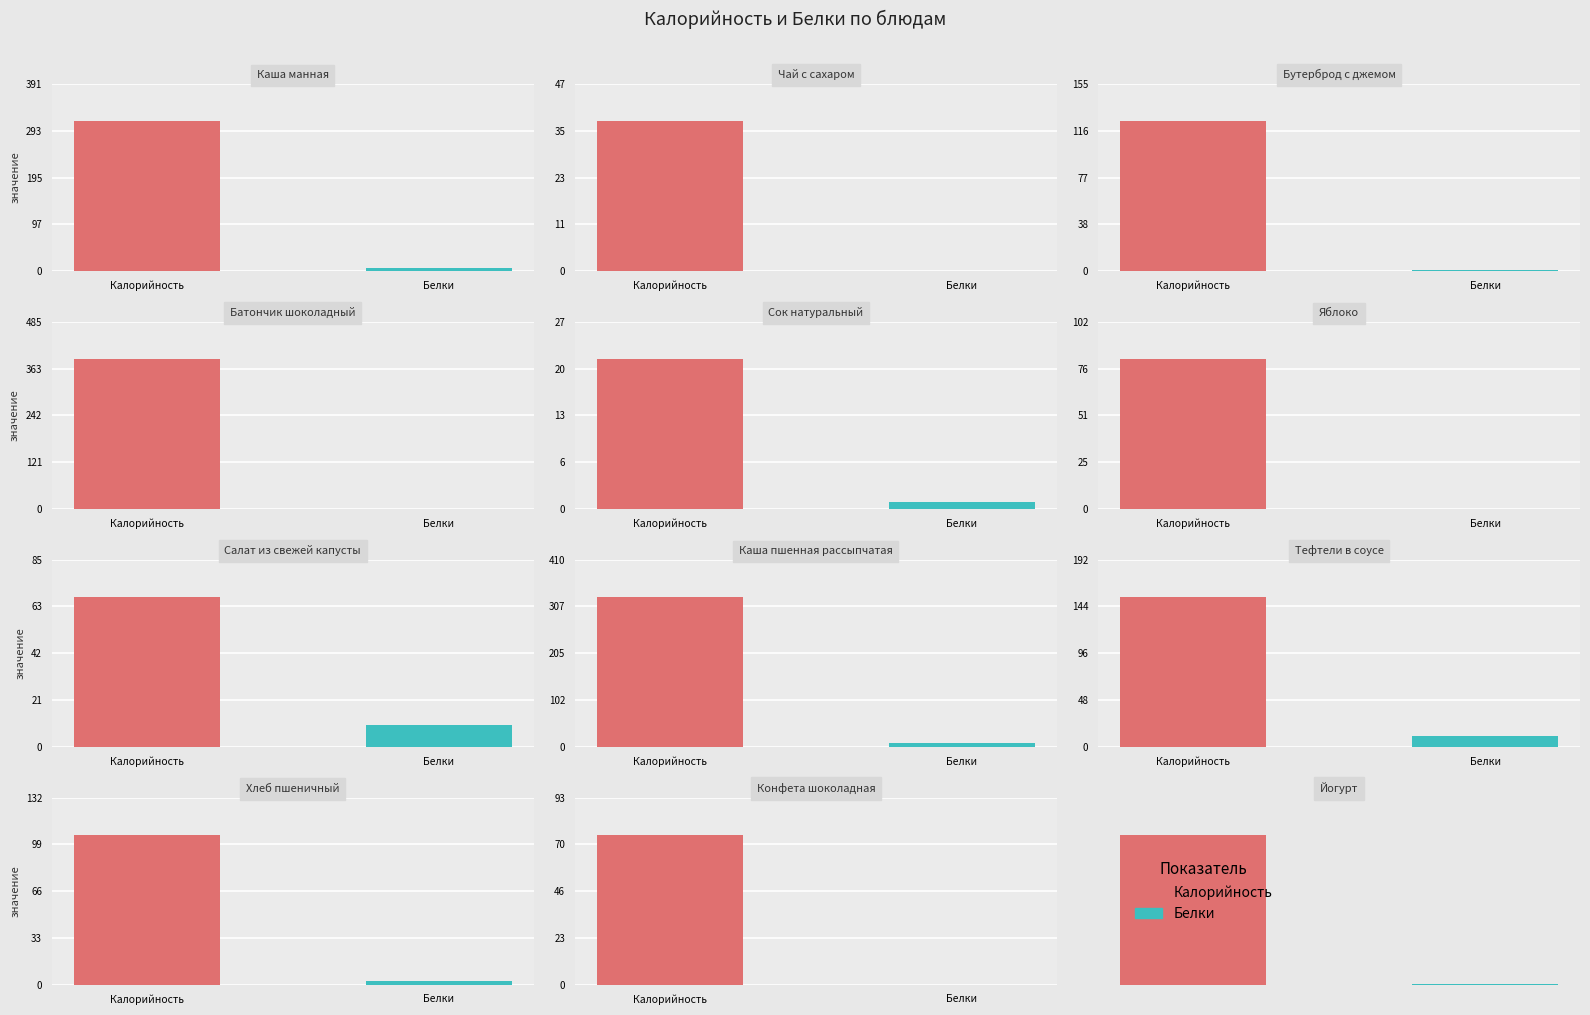

What is the spread (max minus min) of values at Яблоко?

82.0